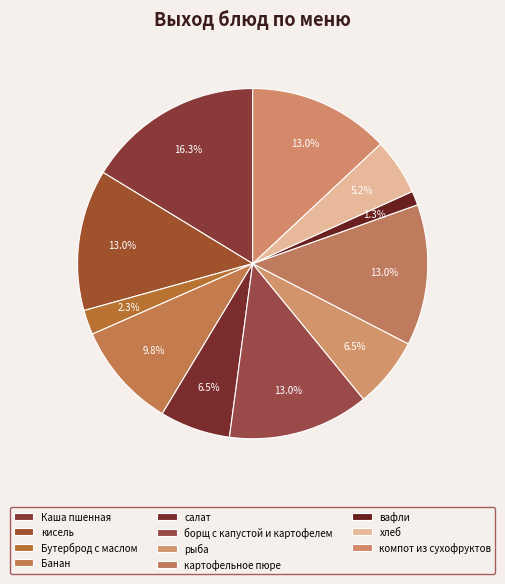

Count the number of slices in the pie.

11